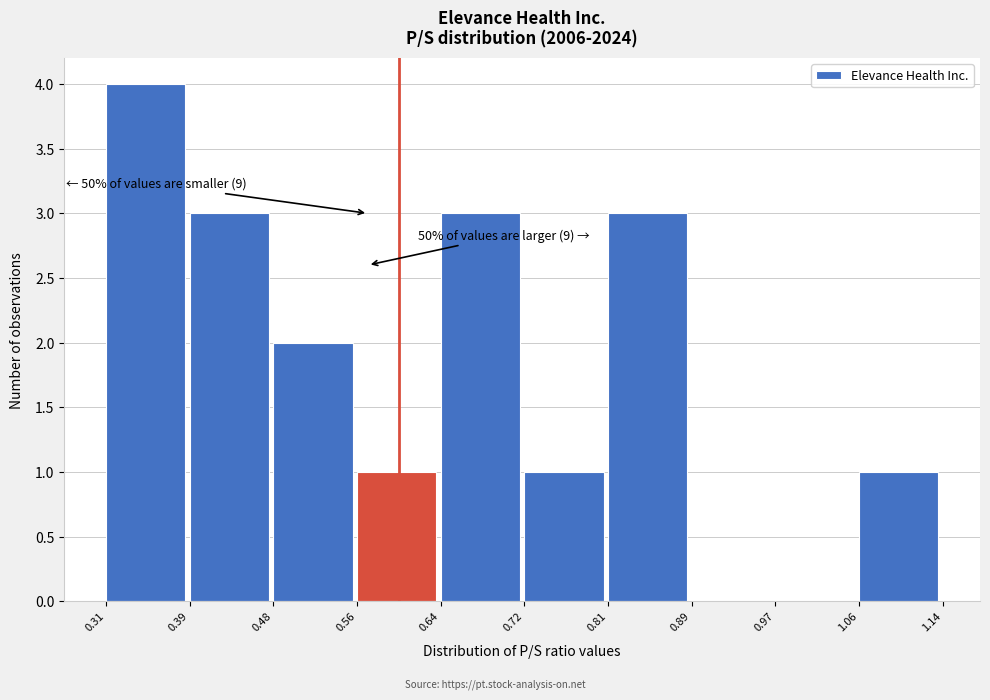

Over which range of the x-axis is the bar tallest?

0.31 to 0.39